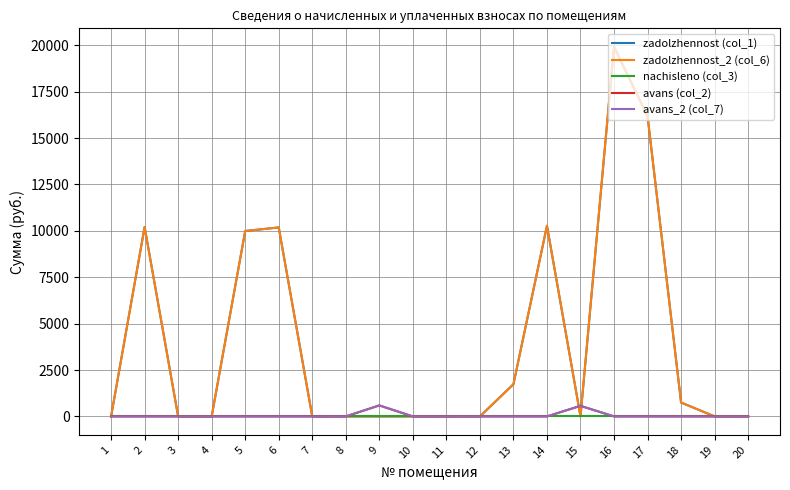

Does the chart display data point markers on the line(s)?

No